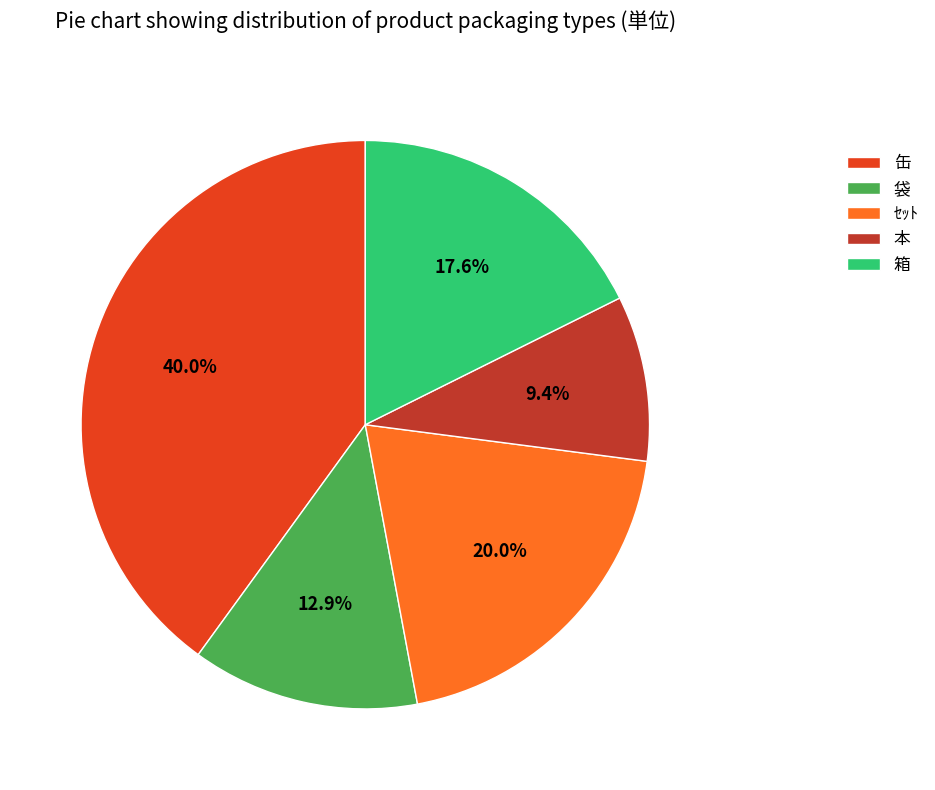

Combined, do 本 and ｾｯﾄ account for over 50%?

No